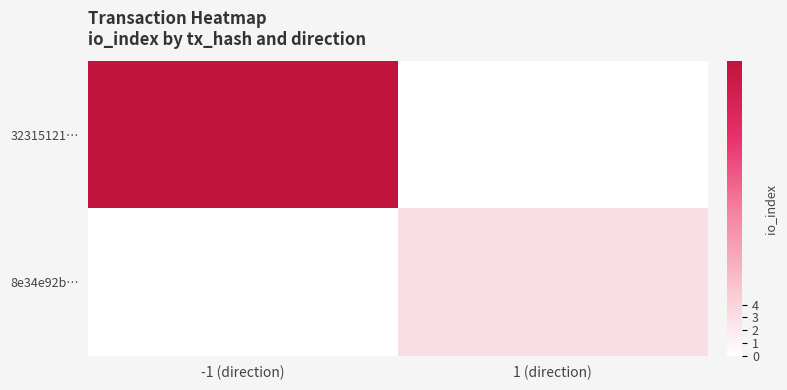

Reading left to right, list all the values displayed in this chart.

32315121…: -1 (direction)=23	1 (direction)=0
8e34e92b…: -1 (direction)=0	1 (direction)=3